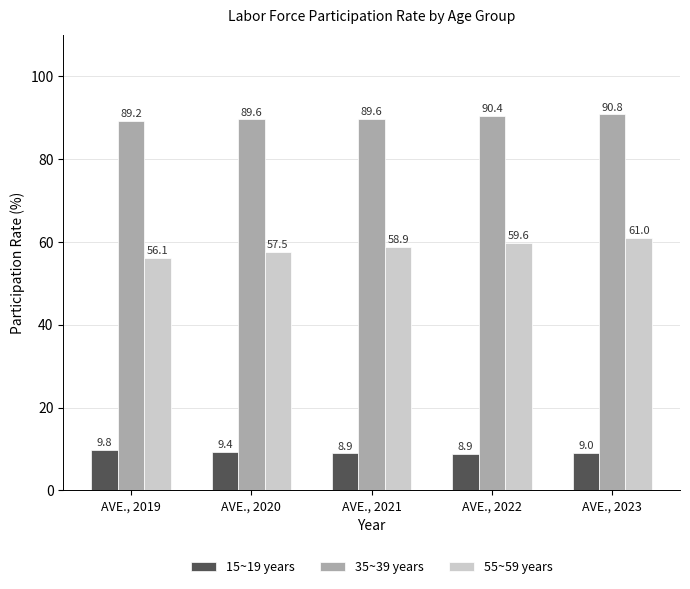

Rank the series by their maximum value, from lowest to highest.

15~19 years, 55~59 years, 35~39 years